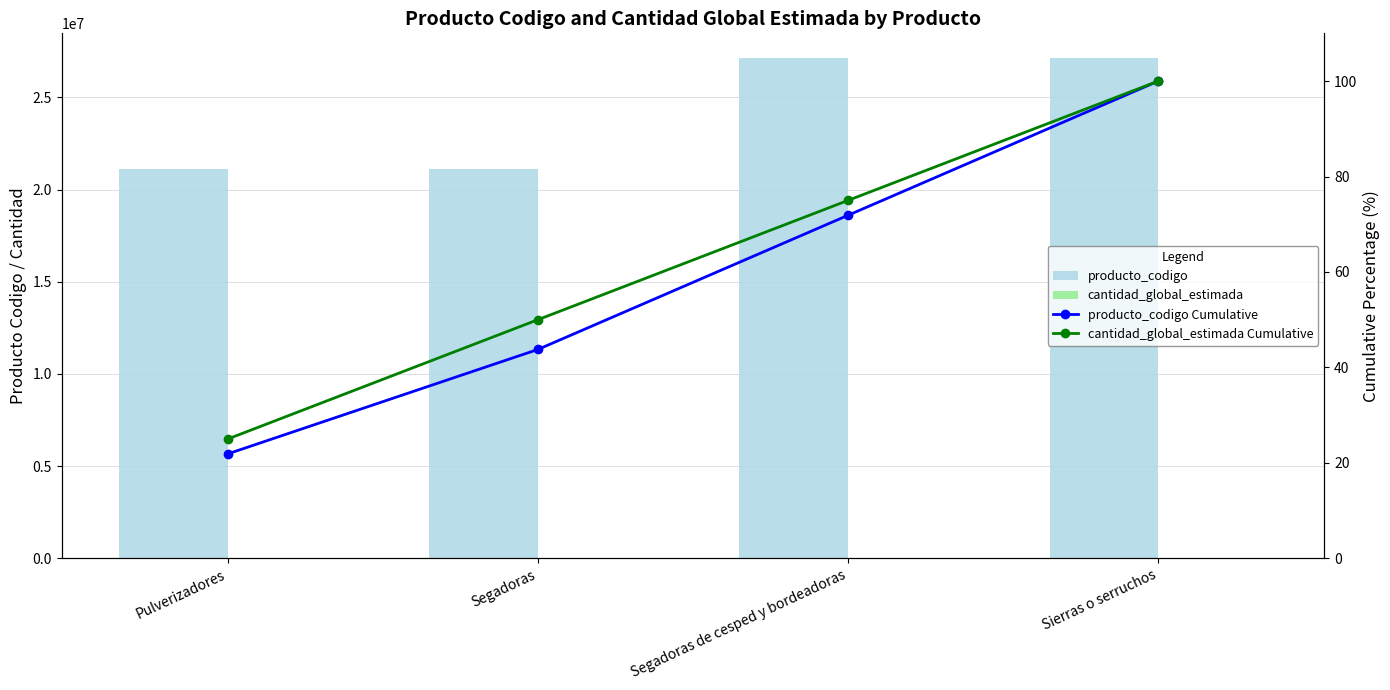

Rank the series at Segadoras de cesped y bordeadoras from lowest to highest value.

cantidad_global_estimada, producto_codigo Cumulative, cantidad_global_estimada Cumulative, producto_codigo